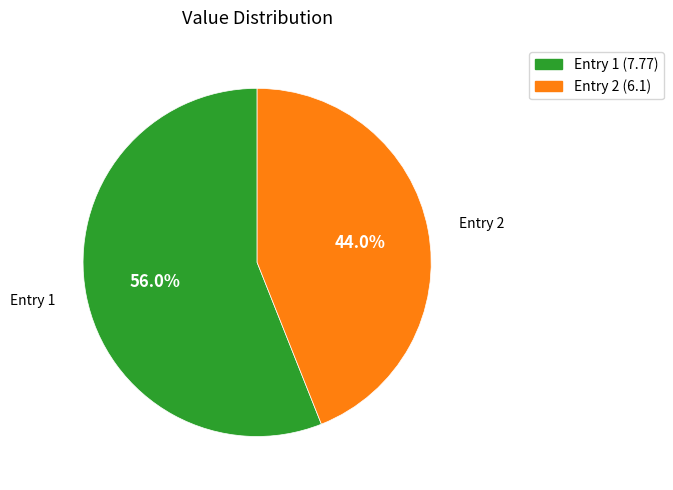

Is there any slice that represents more than half of the pie?

Yes